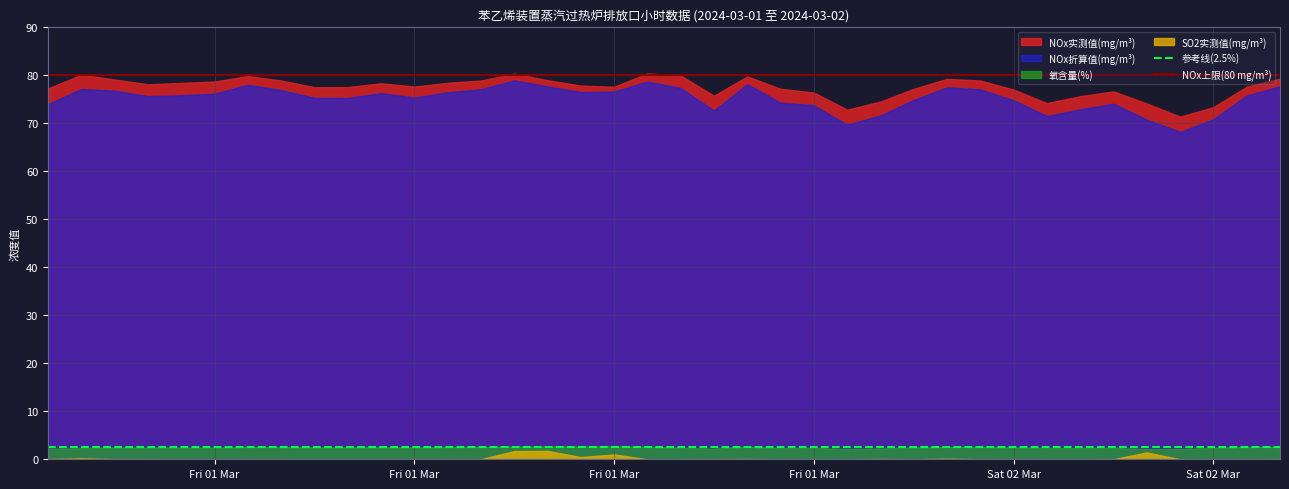

True or false: 参考线(2.5%) and NOx上限(80 mg/m³) cross at least once.

False